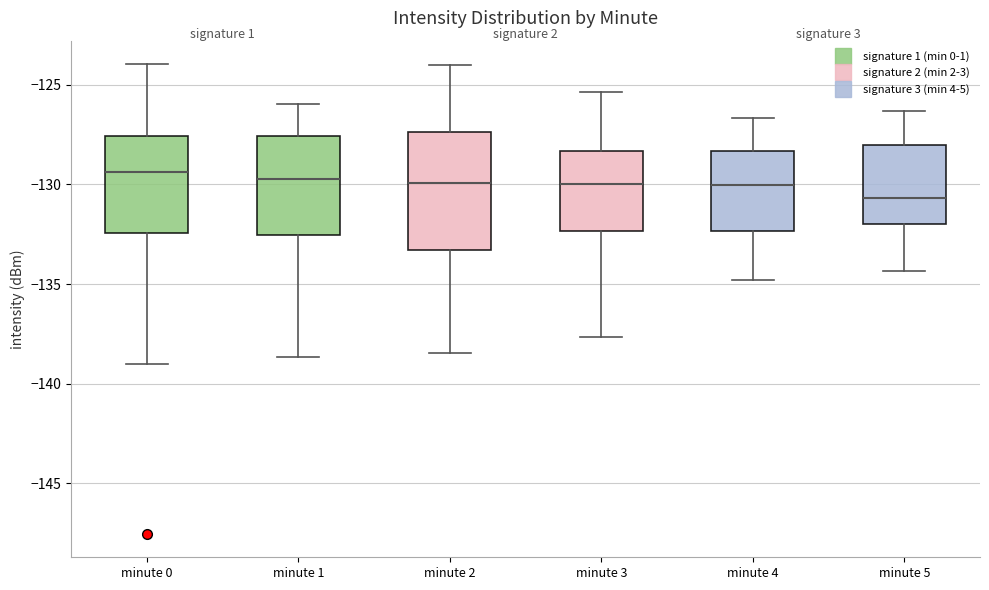

Reading left to right, read every box against the y-axis: the position of its median line, the range the box covers, and the ends of its whiskers. The values are not printed on the chart, so give them approximately, as read against the axis.

minute 0: median -129.5, box -132.5 to -127.5, whiskers -139.0 to -124.0
minute 1: median -129.5, box -132.5 to -127.5, whiskers -138.5 to -126.0
minute 2: median -130.0, box -133.5 to -127.5, whiskers -138.5 to -124.0
minute 3: median -130.0, box -132.5 to -128.5, whiskers -137.5 to -125.5
minute 4: median -130.0, box -132.5 to -128.5, whiskers -135.0 to -126.5
minute 5: median -130.5, box -132.0 to -128.0, whiskers -134.5 to -126.5